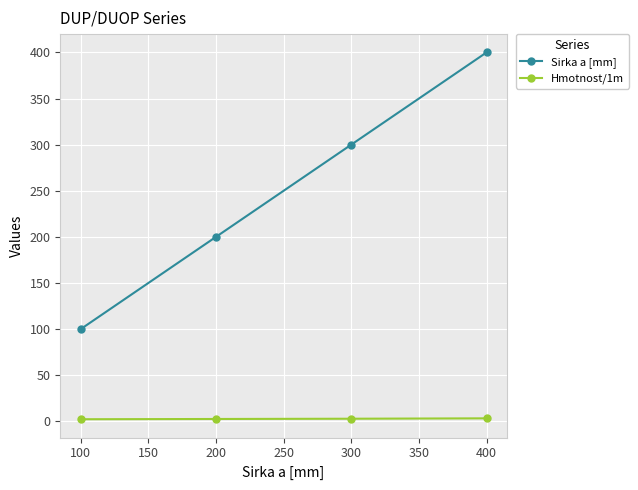

How many Sirka a [mm] values are between 200 and 400?

3